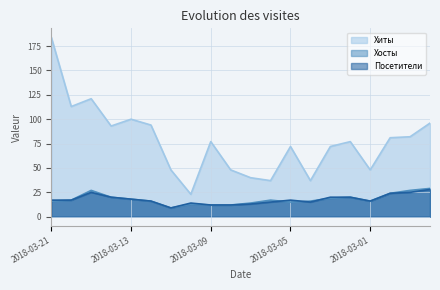

What are all the series names shown in the legend?

Хиты, Хосты, Посетители